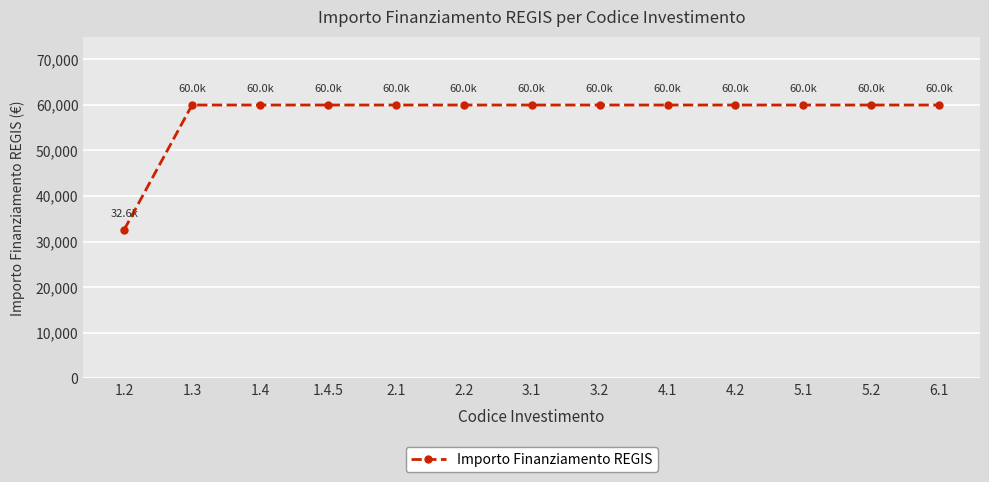

What value does the data have at 2.2, to the nearest 10?

59970